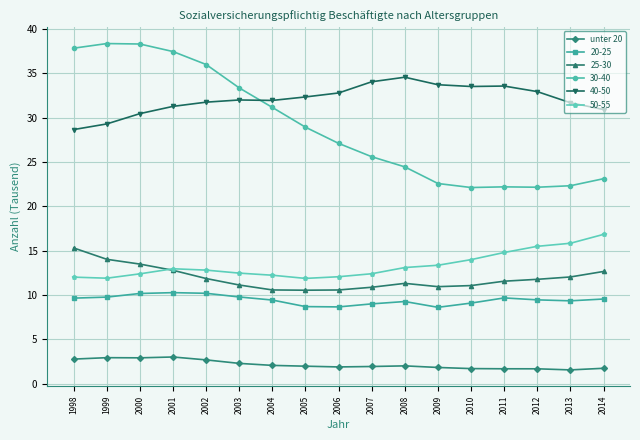

What is the maximum value shown in the chart?

38.3